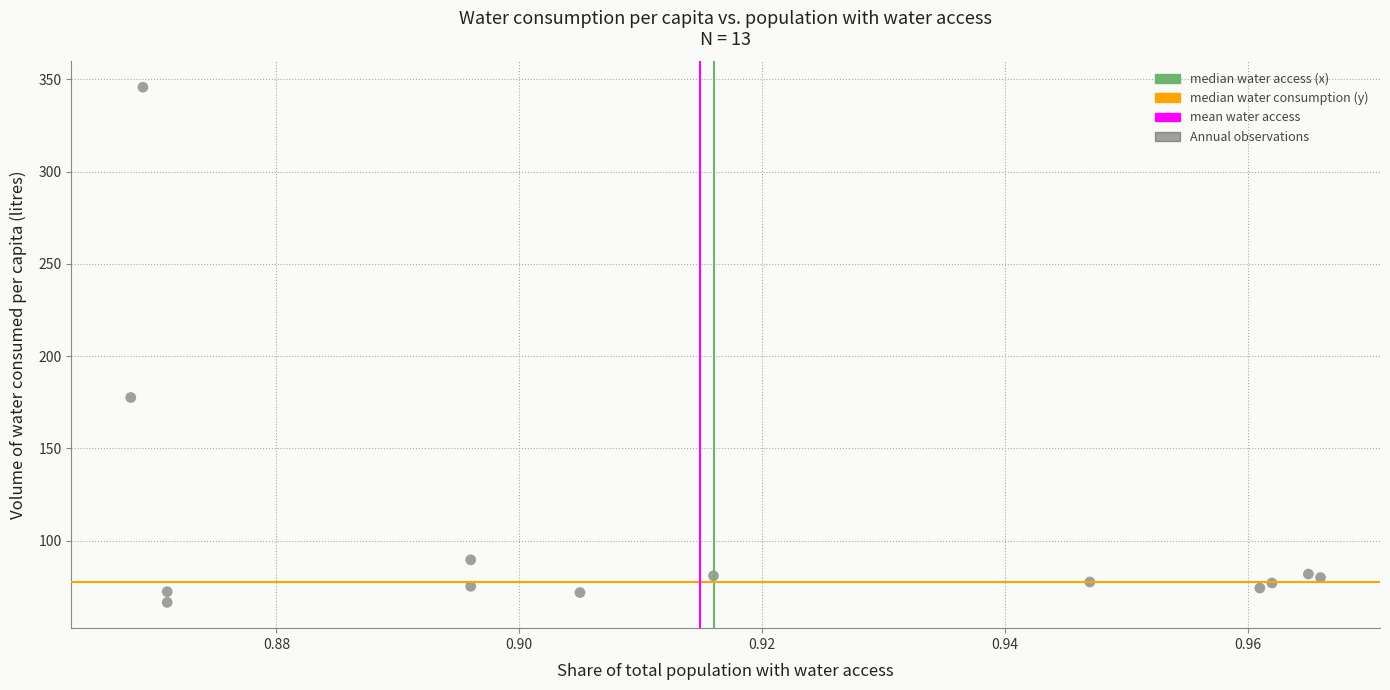

What Y value in the scatter plot is closest to 206?

177.6